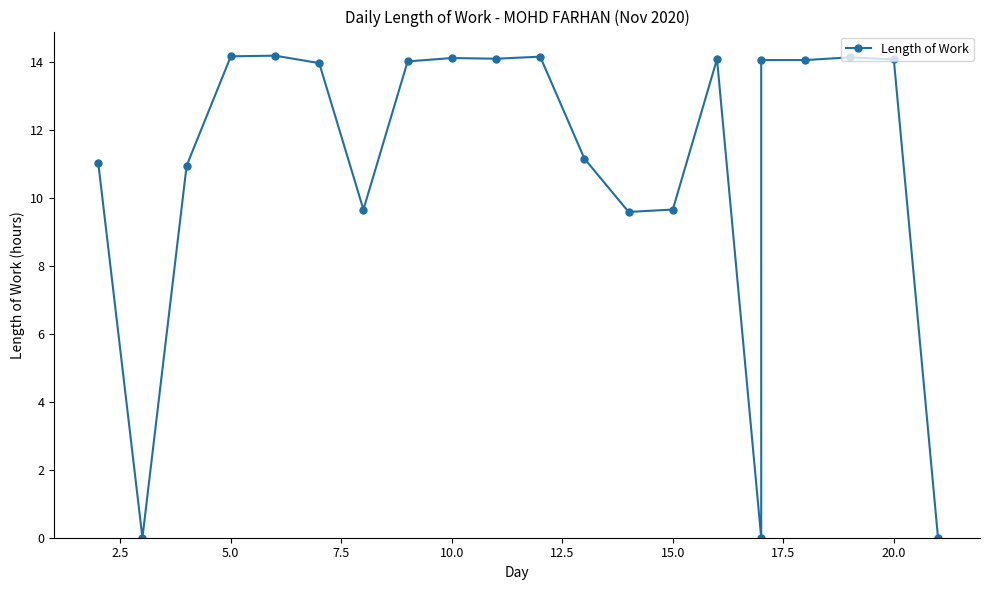

Is it true that the value at 15 is -5.8?

False